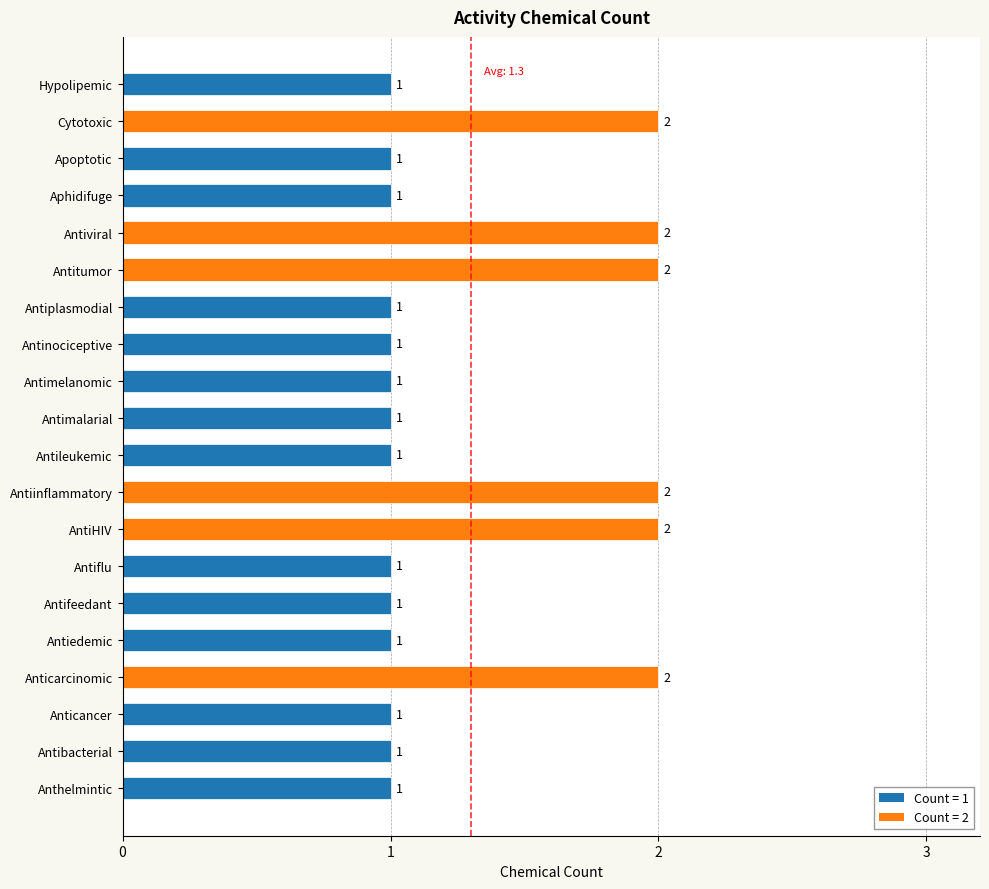

The chart shows a value of 1 at Antinociceptive. True or false?

True